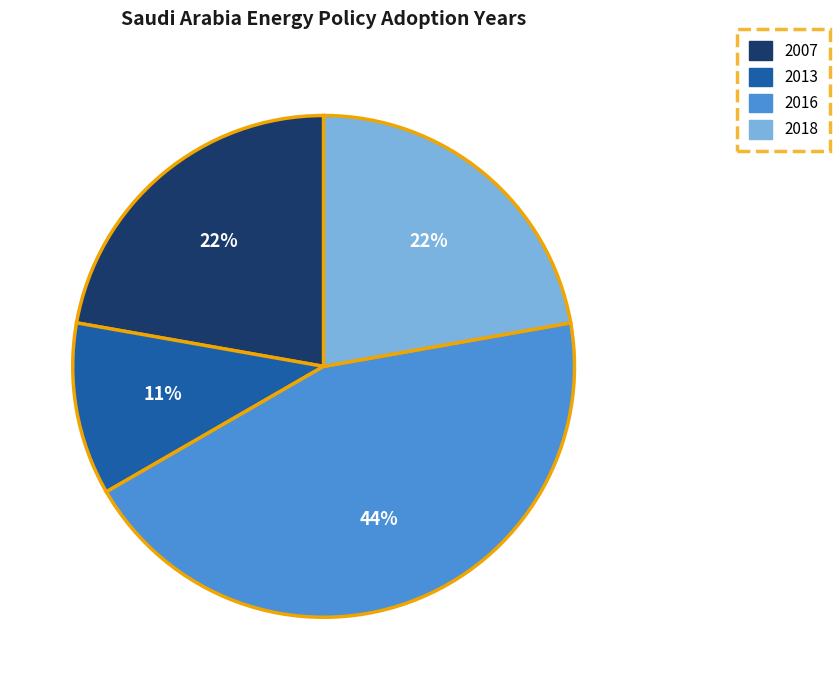

To the nearest percent, what is the average slice percentage?

25%